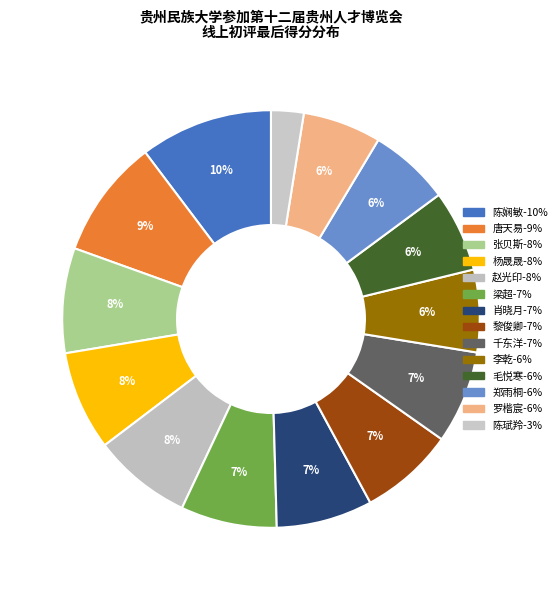

True or false: 毛悦寒 accounts for 1% of the total.

False